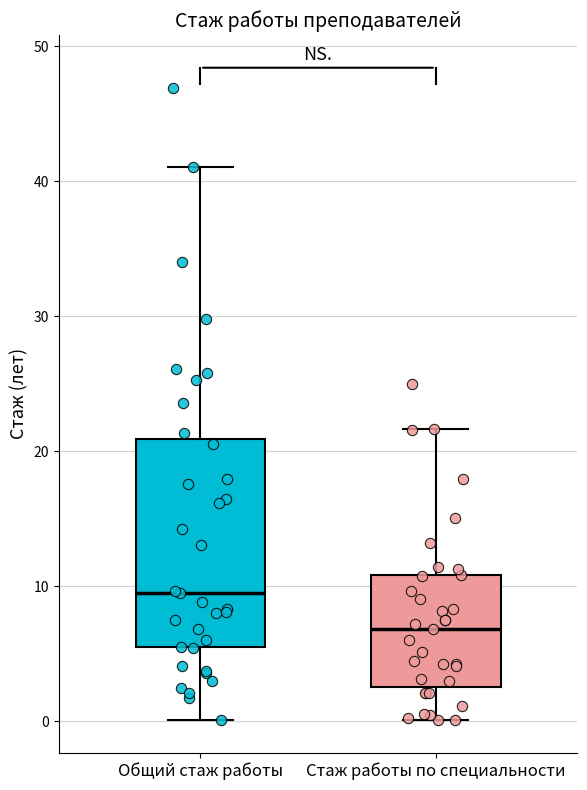

Reading left to right, transcribe this box plot: for each box, give where its median line is, the range the box spans, and where its two whiskers end, as read against the y-axis. The values are not printed on the chart, so give them approximately, as read against the axis.

Общий стаж работы: median 10, box 5 to 21, whiskers 0 to 41
Стаж работы по специальности: median 7, box 3 to 11, whiskers 0 to 22